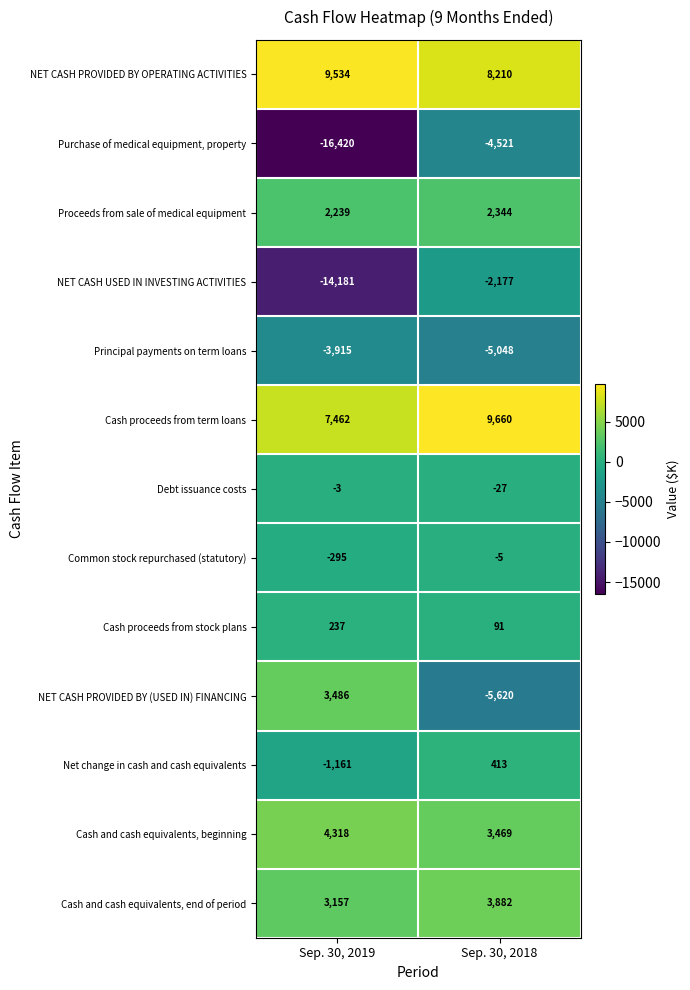

Count the number of data series in this chart.

13